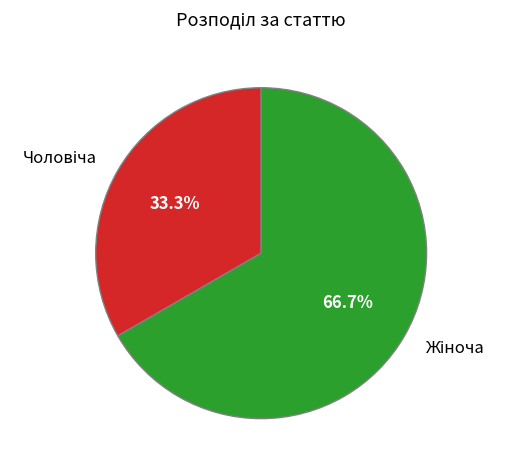

Is there any slice that represents more than half of the pie?

Yes